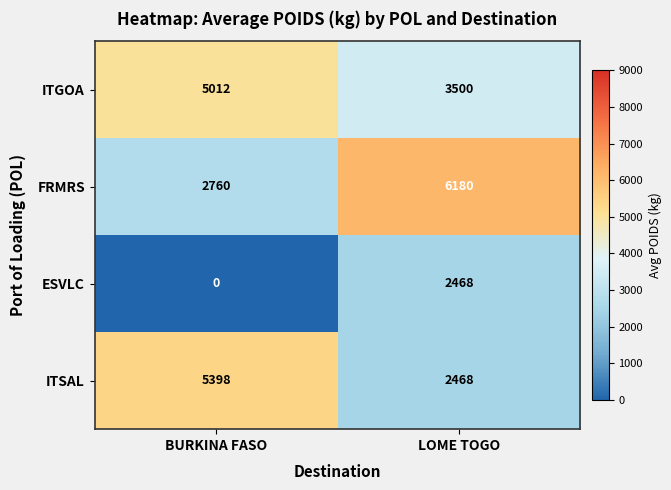

How many categories are shown in the chart?

2